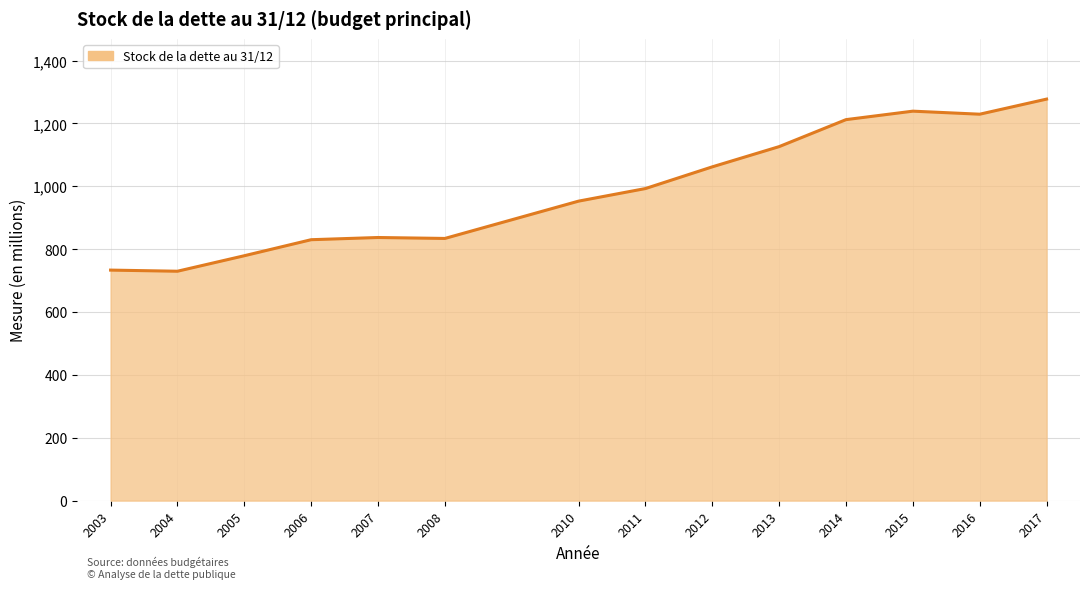

What is the greatest value displayed?

1277.3